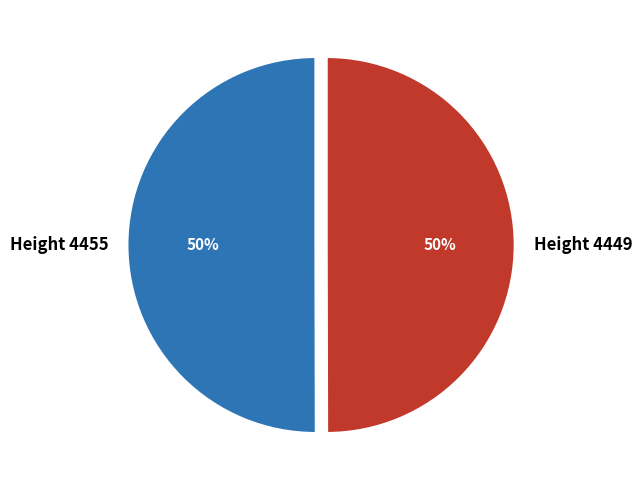

The Height 4449 slice represents 63% of the pie. True or false?

False